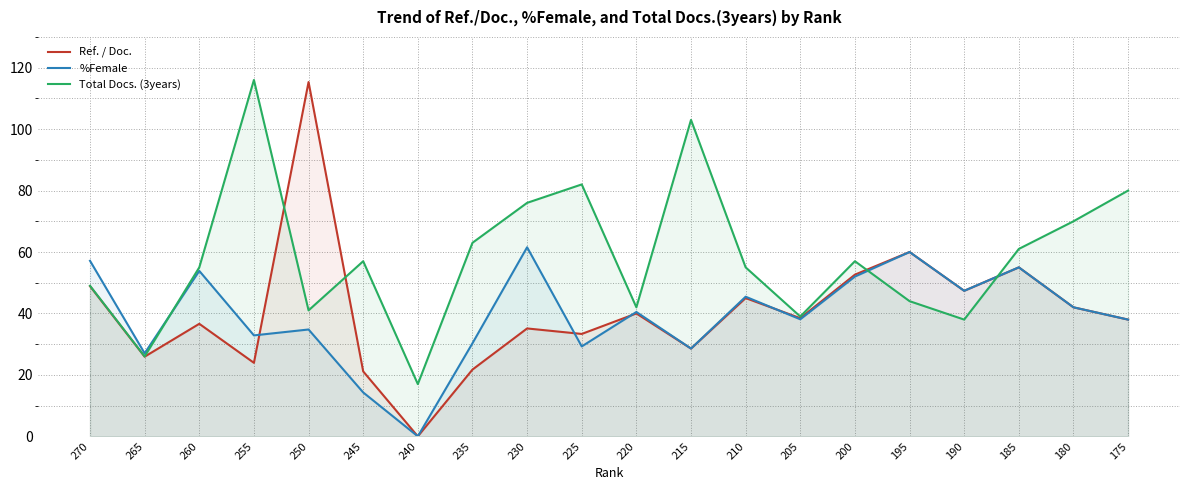

List the series in order of their peak value, highest first.

Total Docs. (3years), Ref. / Doc., %Female